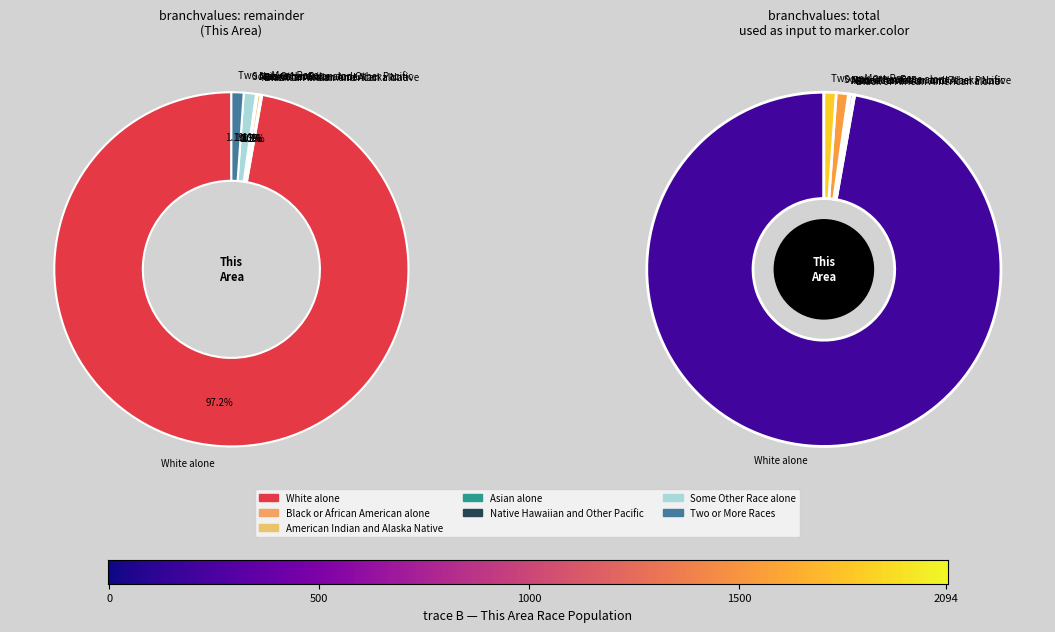

To the nearest percent, what is the combined percentage of Some Other Race alone and Black or African American alone?

1%